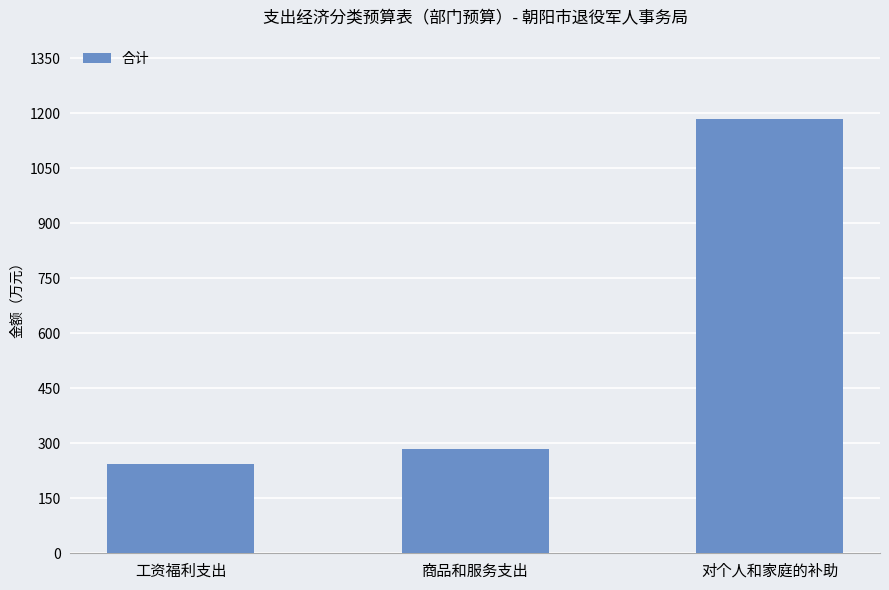

What is the maximum value shown in the chart?

1184.5